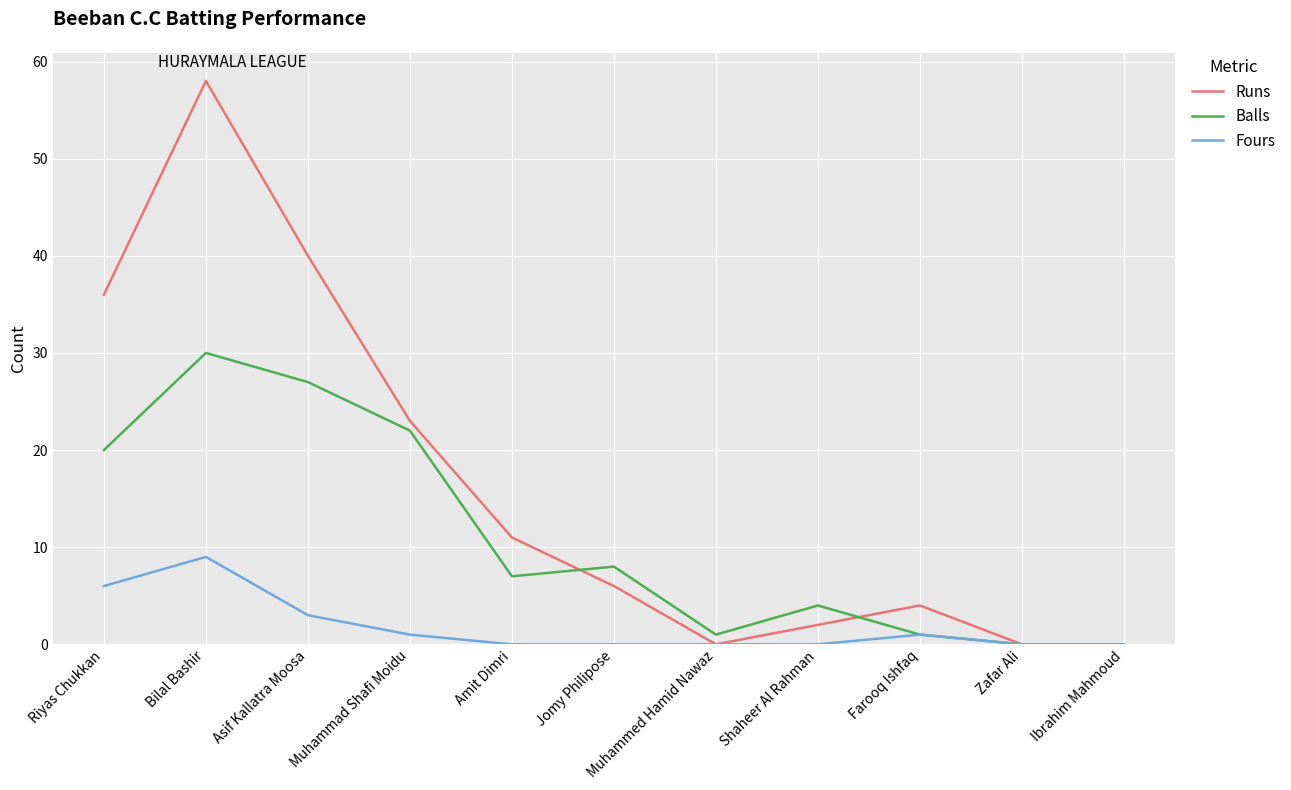

What is the difference between the highest and lowest values at Jomy Philipose?

8